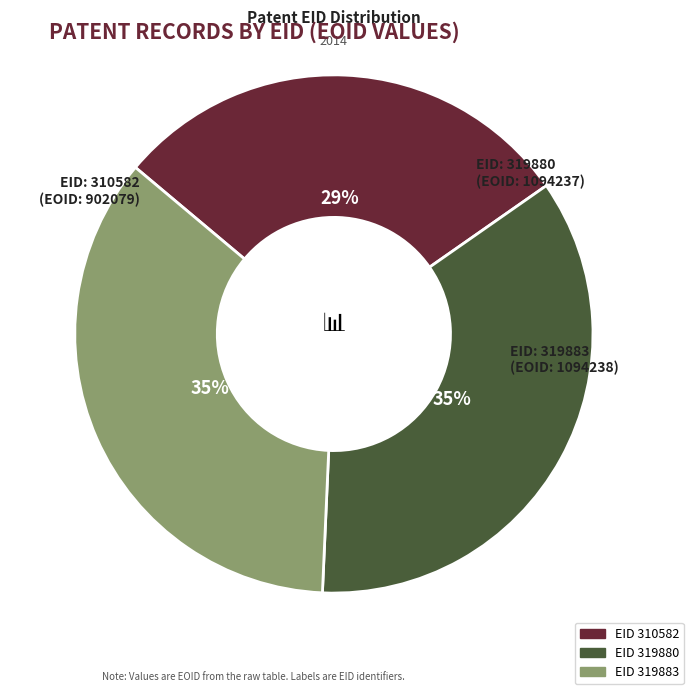

Is there any slice that represents more than half of the pie?

No